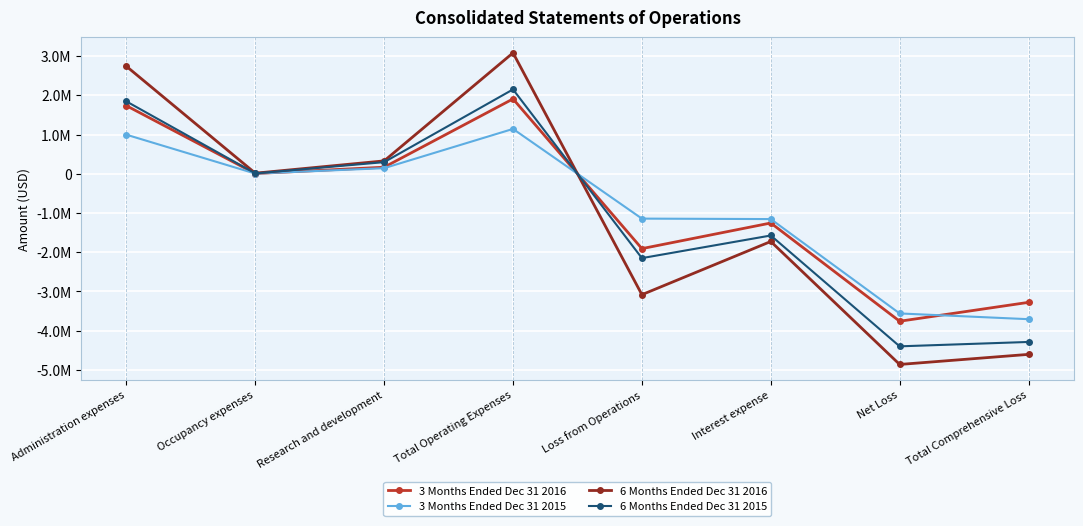

What are all the series names shown in the legend?

3 Months Ended Dec 31 2016, 3 Months Ended Dec 31 2015, 6 Months Ended Dec 31 2016, 6 Months Ended Dec 31 2015